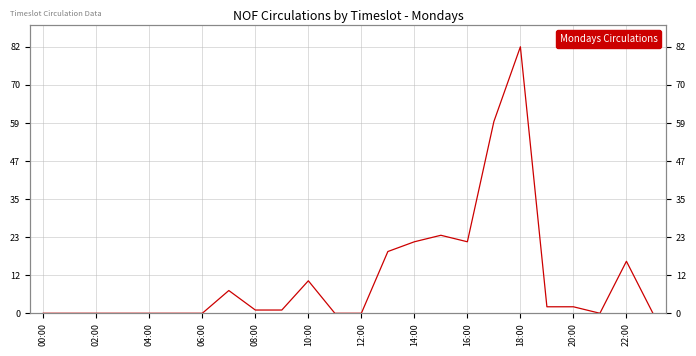

What is the difference between the maximum and minimum values?

82